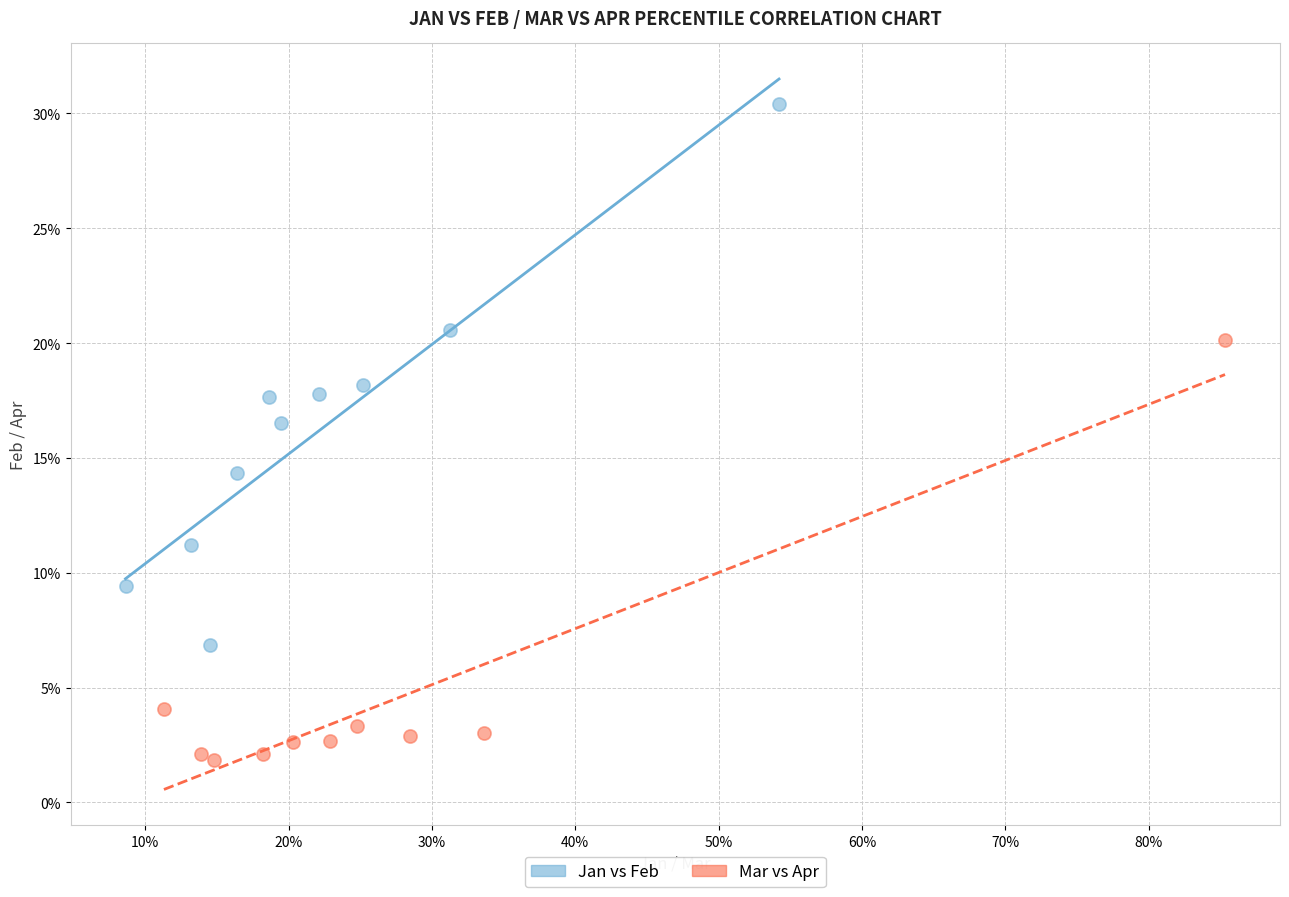

What are all the series names shown in the legend?

Jan vs Feb, Mar vs Apr